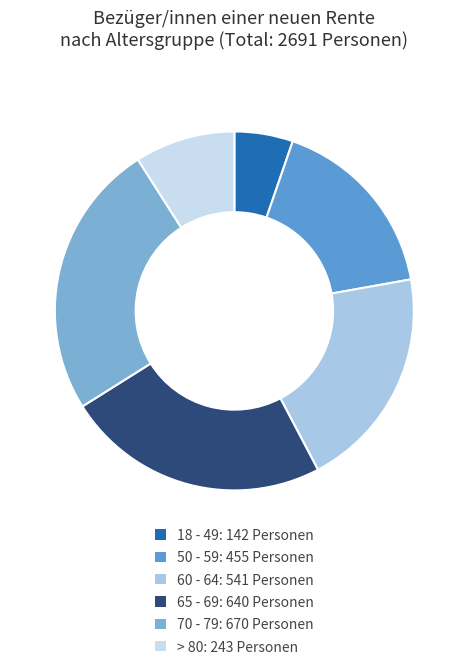

To the nearest percent, what is the difference between the largest and smallest slice percentages?

20%